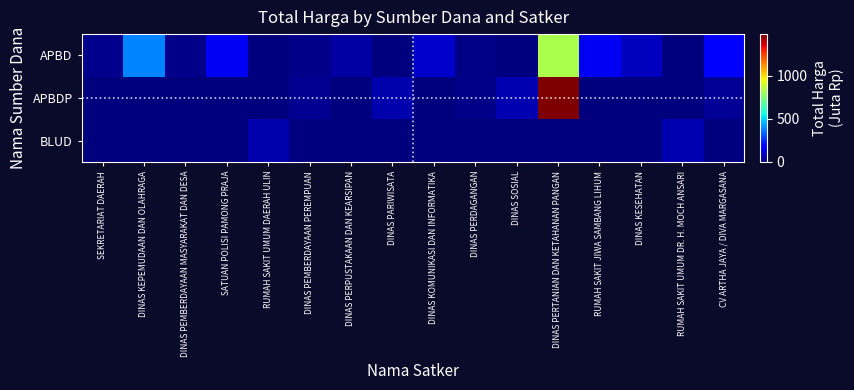

Which series changed the most between SEKRETARIAT DAERAH and SATUAN POLISI PAMONG PRAJA?

APBD